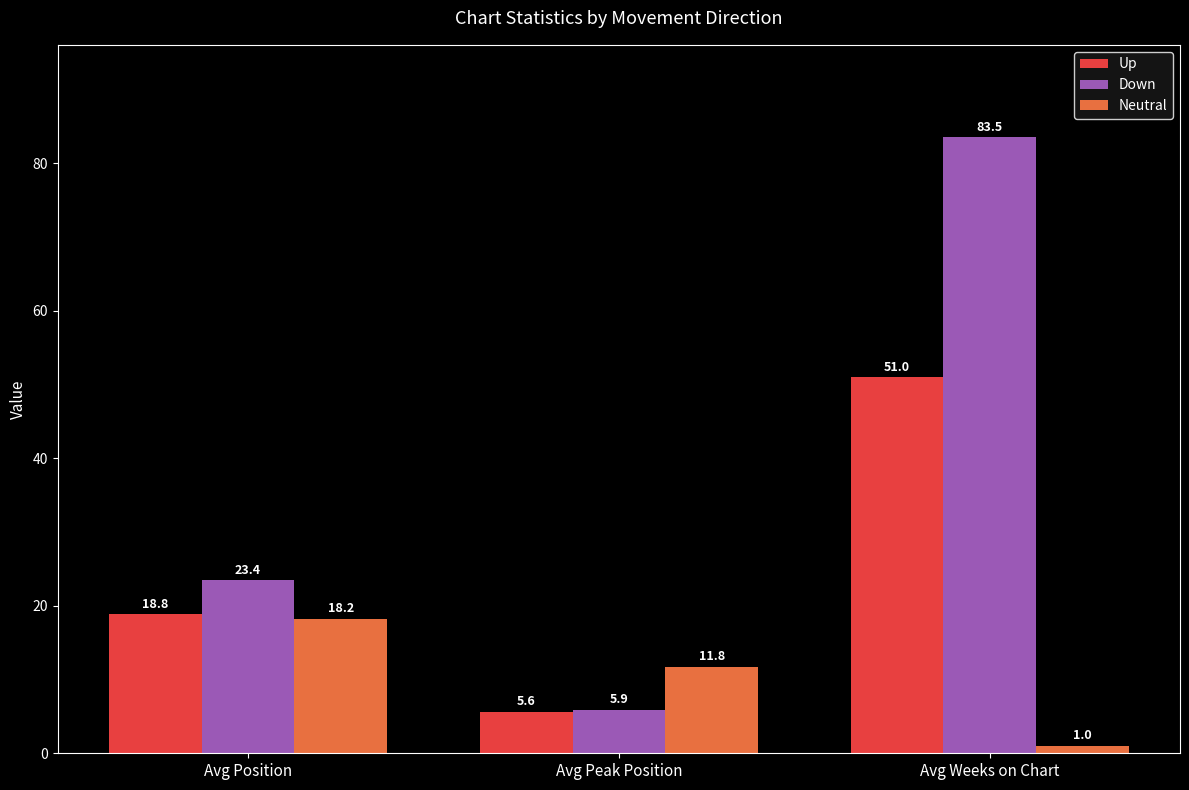

At which label does Neutral reach its peak?

Avg Position